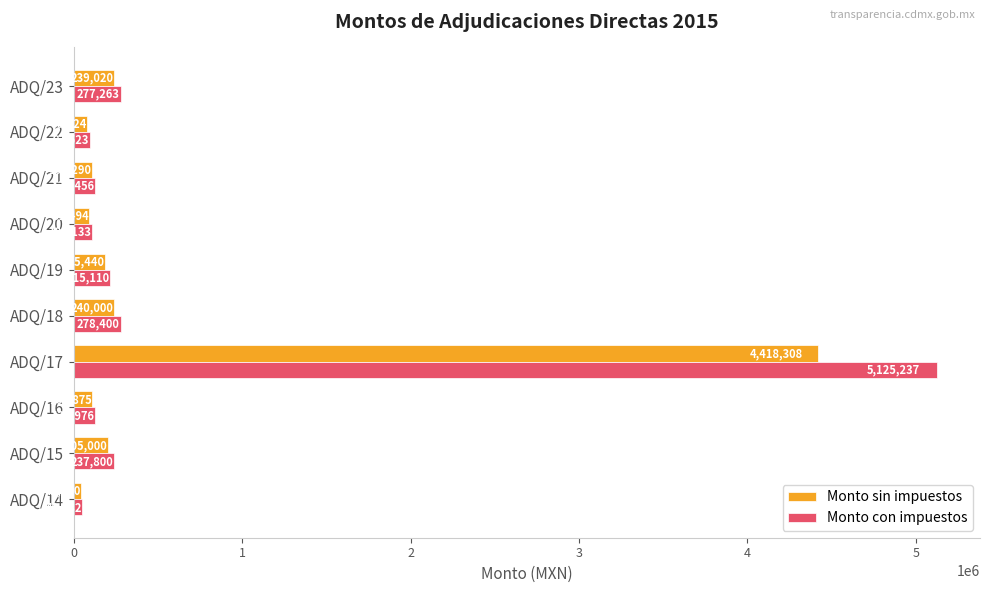

What is the difference between the maximum and minimum values in the Monto sin impuestos series?

4375608